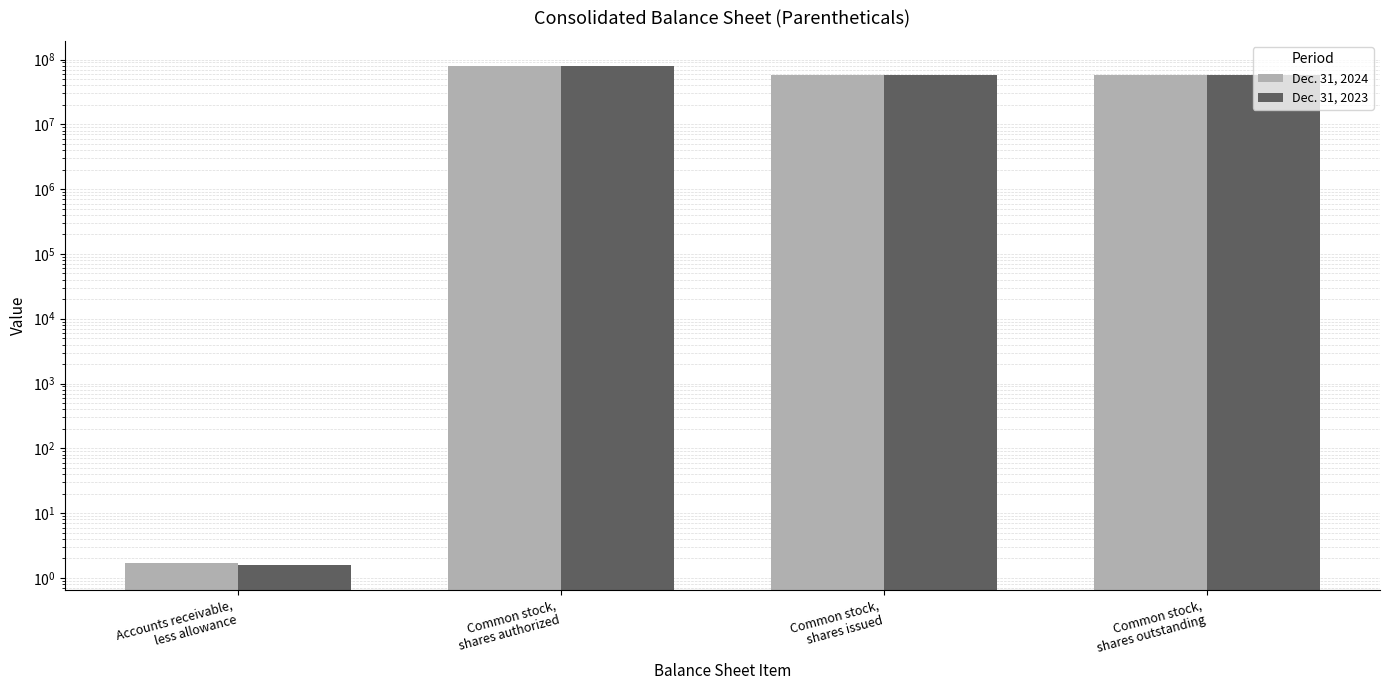

What is the label of the 3rd bar from the left?

Common stock,
shares issued